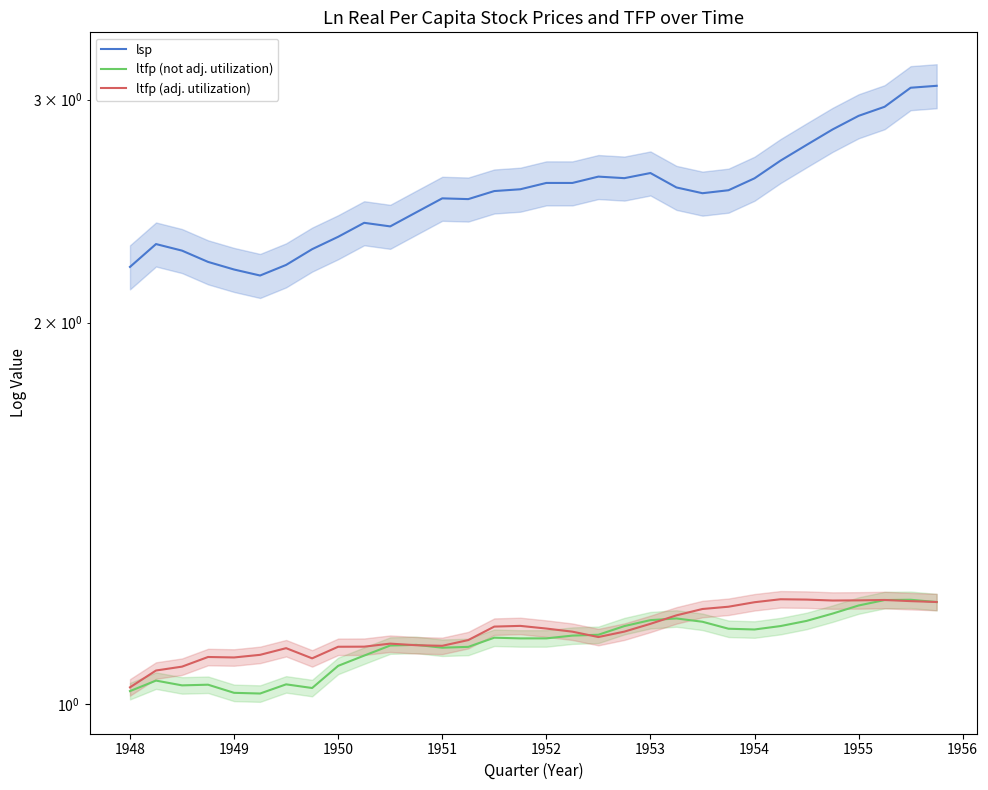

What is the highest value of the ltfp (adj. utilization) series?

1.2